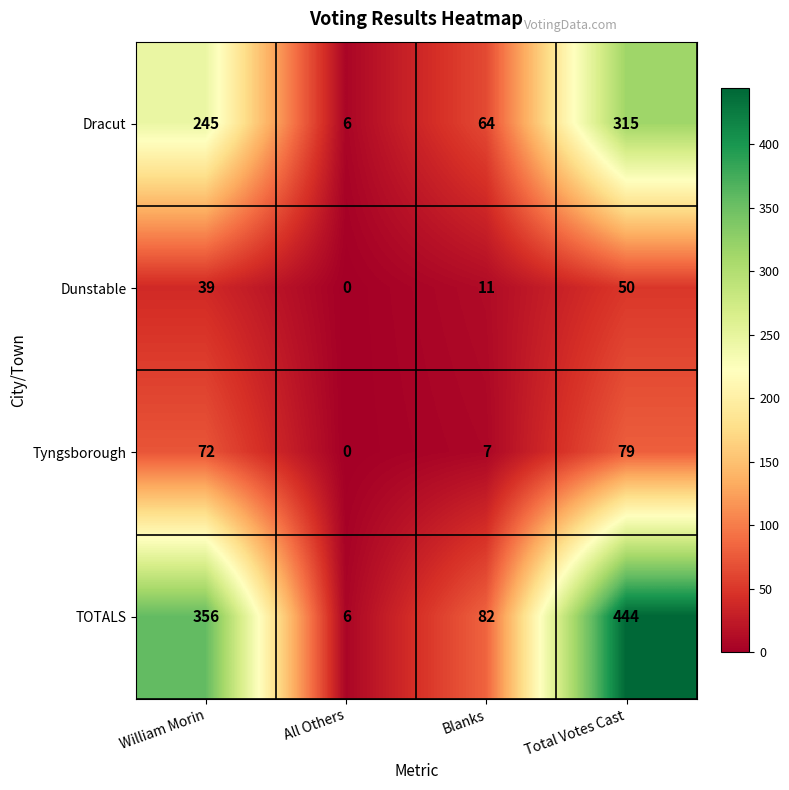

At how many categories does at least one series exceed 158?

2